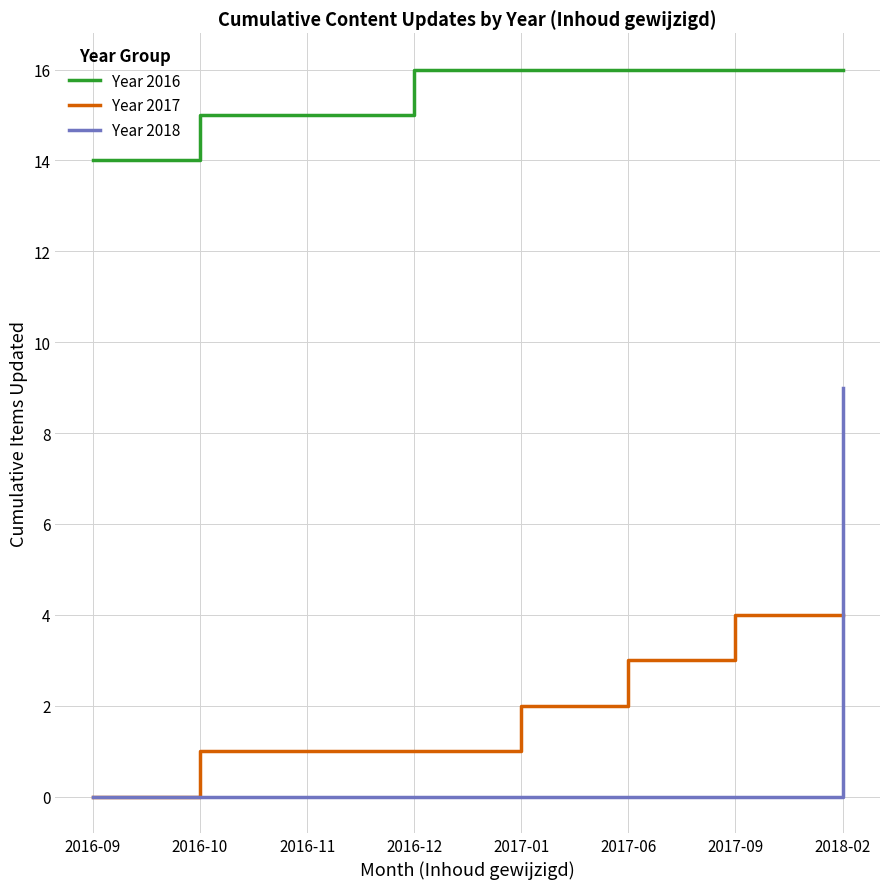

List the series in order of their peak value, lowest first.

Year 2017, Year 2018, Year 2016